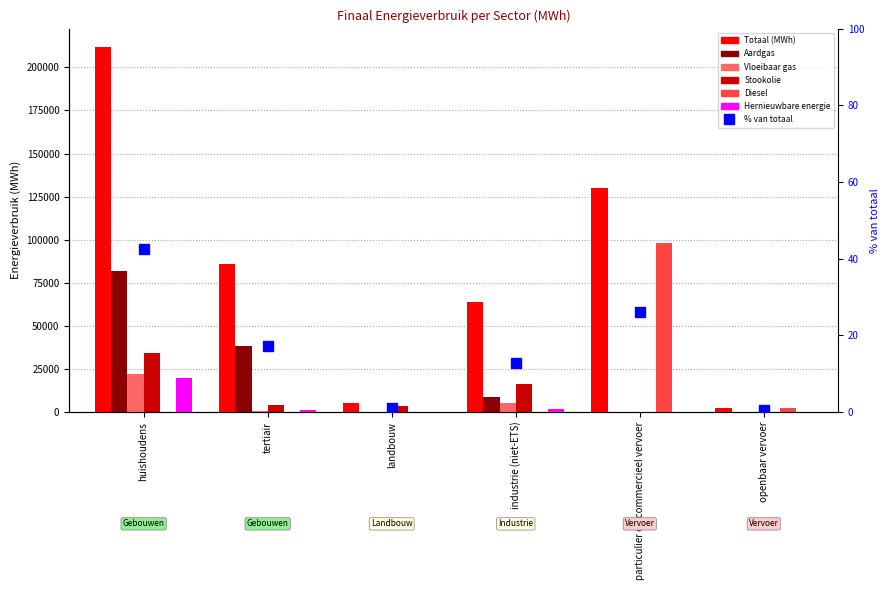

Reading left to right, extract all data points from this chart.

Totaal (MWh): huishoudens=211935.2	tertiair=86085.1	landbouw=5284.8	industrie (niet-ETS)=63813.2	particulier en commercieel vervoer=129881.0	openbaar vervoer=2168.0
Aardgas: huishoudens=82022.6	tertiair=38361.7	landbouw=196.5	industrie (niet-ETS)=8672.5	particulier en commercieel vervoer=260.7	openbaar vervoer=0.0
Vloeibaar gas: huishoudens=21990.6	tertiair=552.1	landbouw=32.8	industrie (niet-ETS)=5156.2	particulier en commercieel vervoer=218.0	openbaar vervoer=0.0
Stookolie: huishoudens=34326.9	tertiair=3929.9	landbouw=3714.8	industrie (niet-ETS)=16065.2	particulier en commercieel vervoer=0.0	openbaar vervoer=0.0
Diesel: huishoudens=0.0	tertiair=0.0	landbouw=0.0	industrie (niet-ETS)=0.0	particulier en commercieel vervoer=97852.9	openbaar vervoer=2053.8
Hernieuwbare energie: huishoudens=20022.2	tertiair=969.5	landbouw=0.0	industrie (niet-ETS)=1862.1	particulier en commercieel vervoer=0.0	openbaar vervoer=0.0